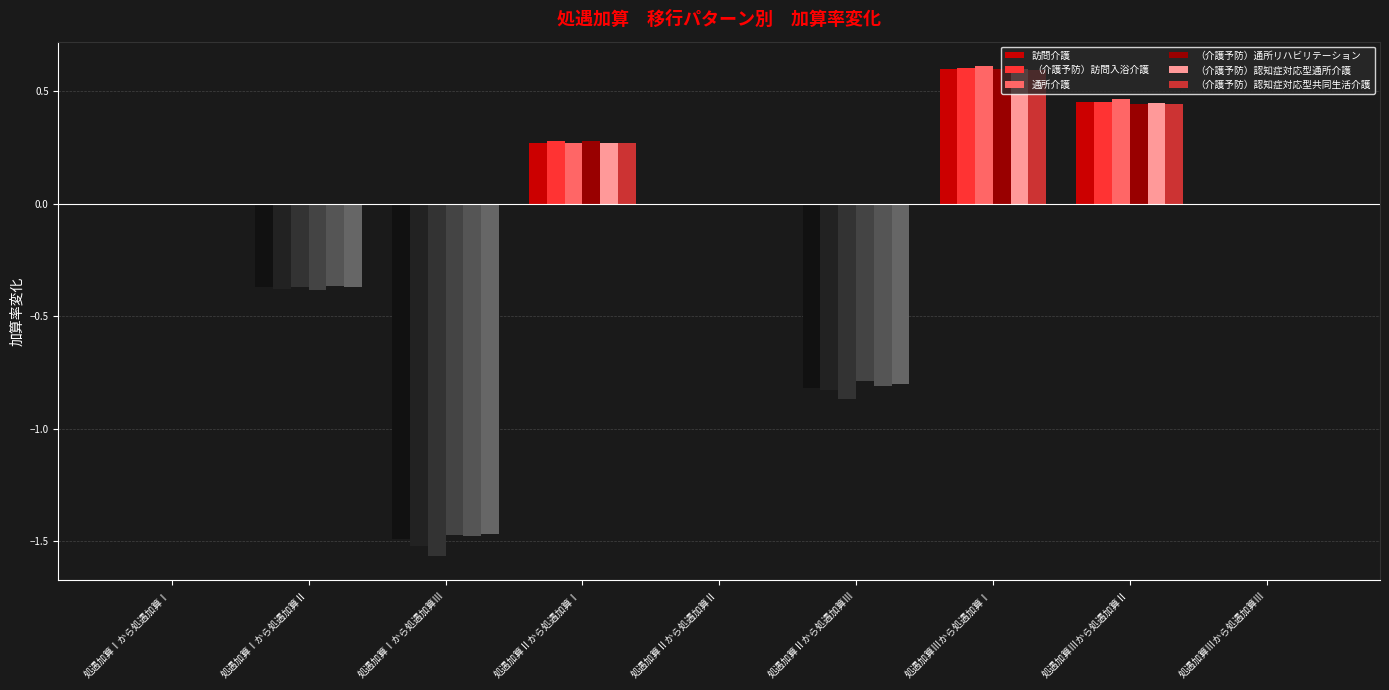

What is the sum of all （介護予防）通所リハビリテーション values?

-1.3